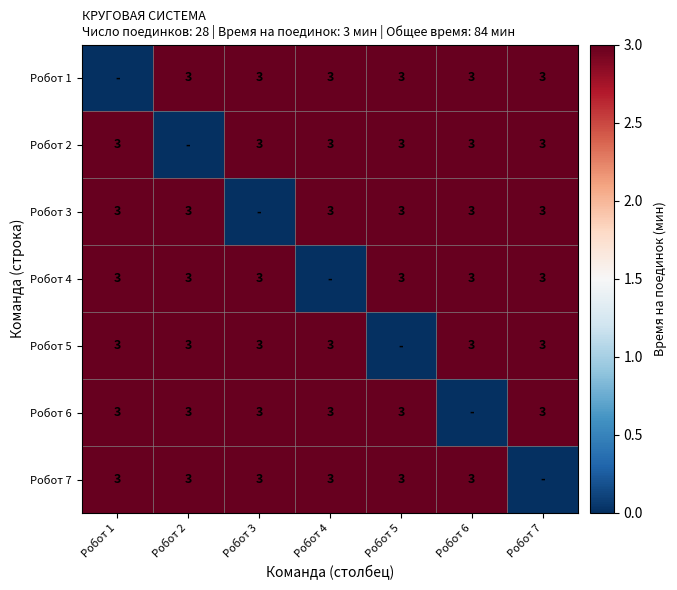

What is the sum of the Робот 5 values at Робот 7 and Робот 1?

6